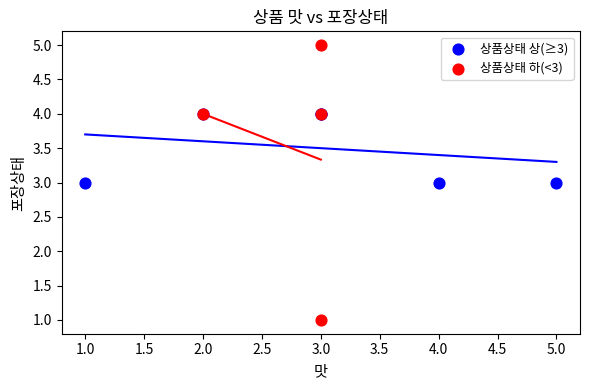

Which series reaches the minimum Y coordinate?

상품상태 하(<3)